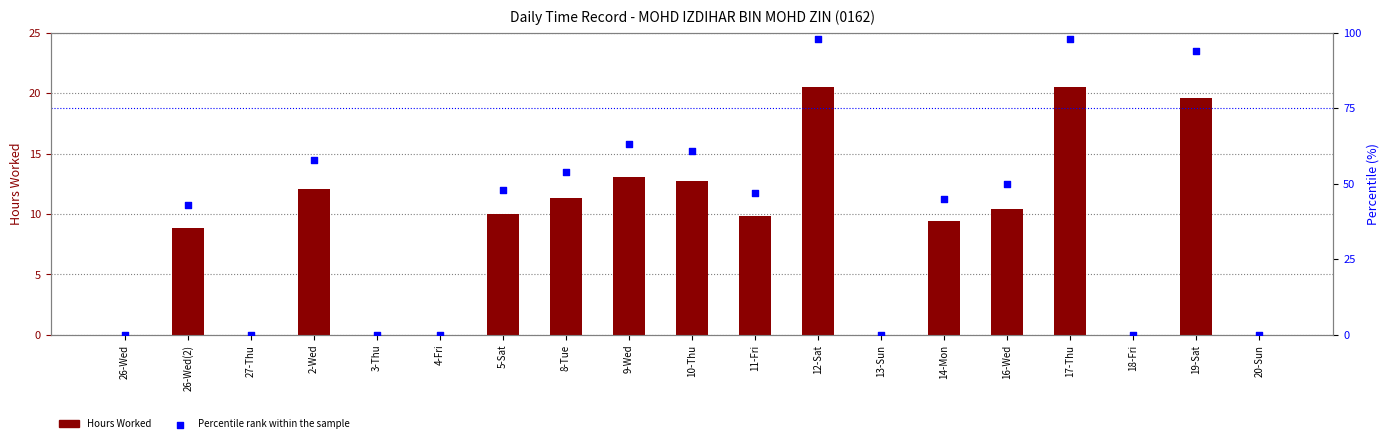

Which series reaches the maximum Y coordinate?

Percentile rank within the sample